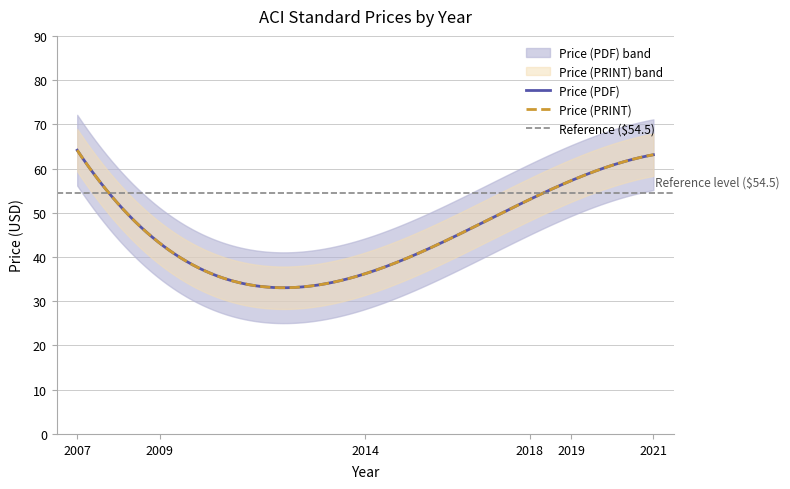

Which series has the largest range (max minus min)?

Price (PDF)